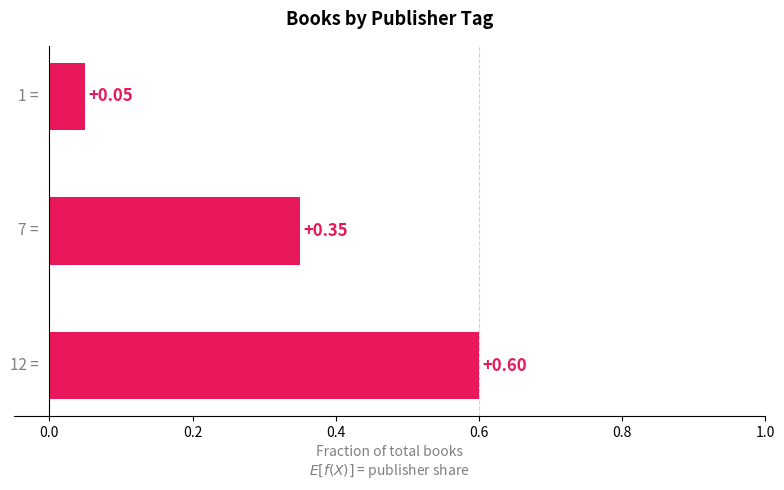

What is the sum of all values?

1.0